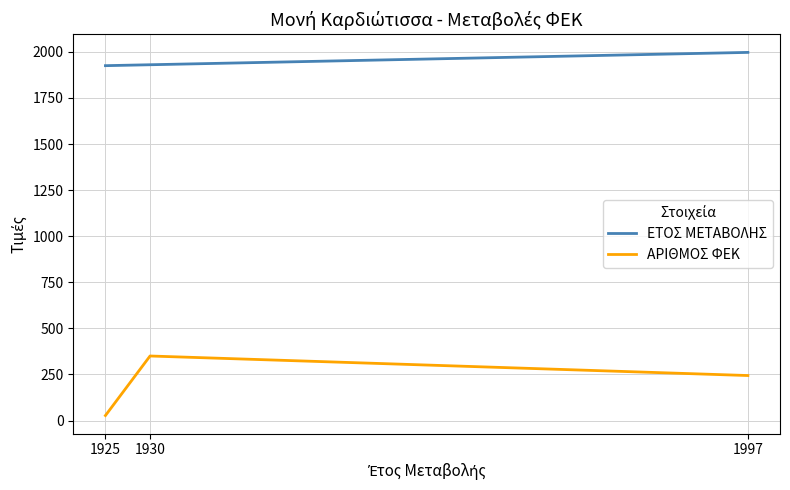

True or false: ΕΤΟΣ ΜΕΤΑΒΟΛΗΣ has a value of 1089 at 1930.

False